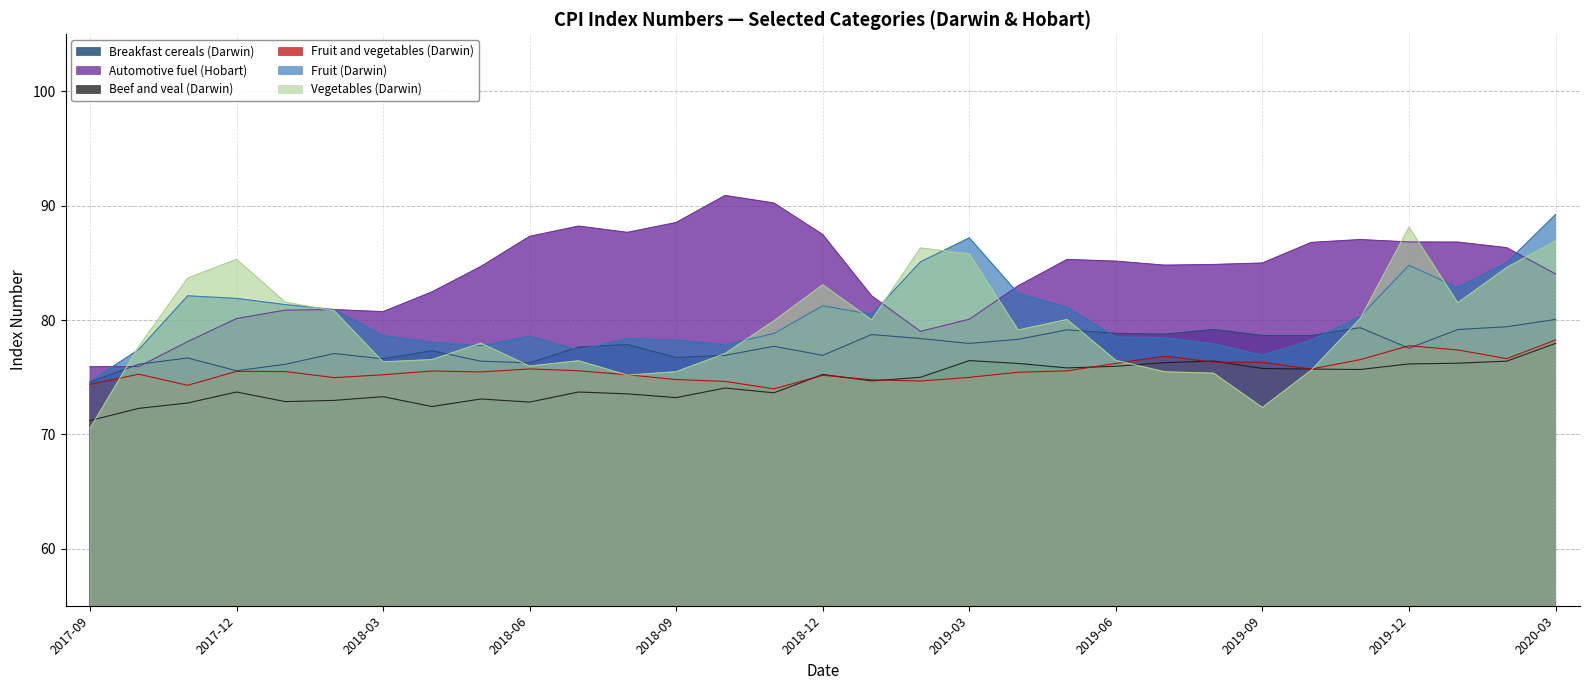

Which series has the widest spread of values?

Vegetables (Darwin)